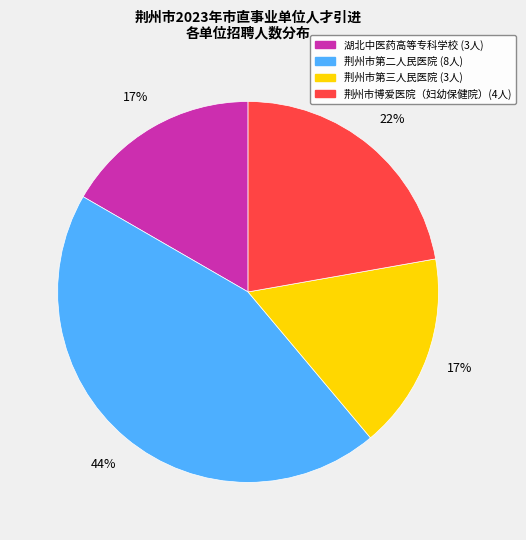

Is there any slice that represents more than half of the pie?

No